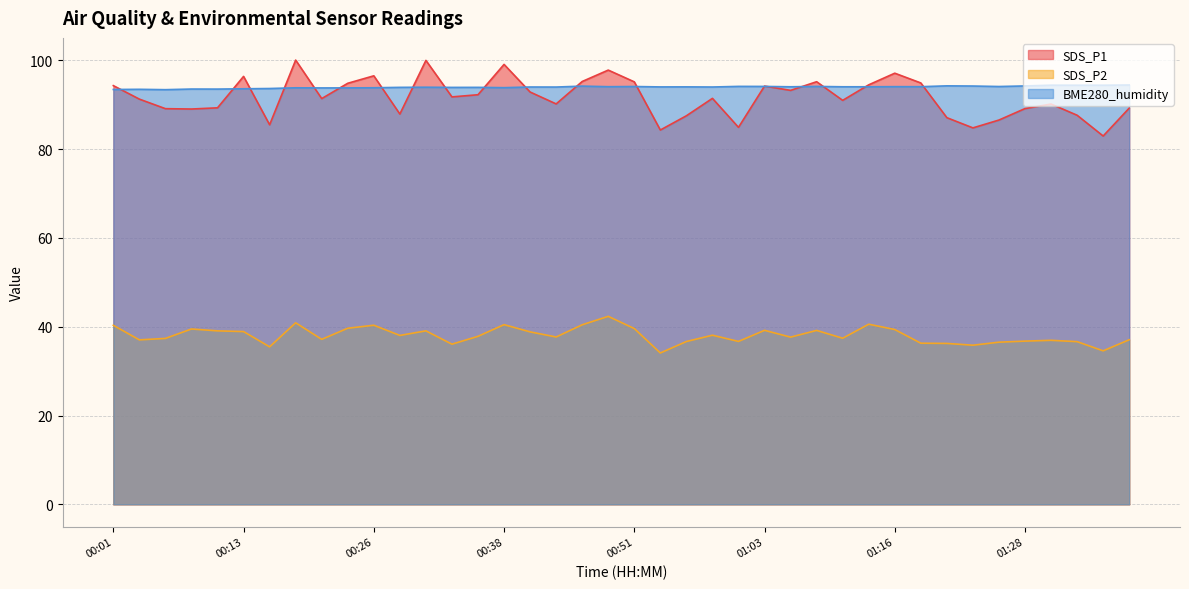

True or false: SDS_P2 and BME280_humidity cross at least once.

False